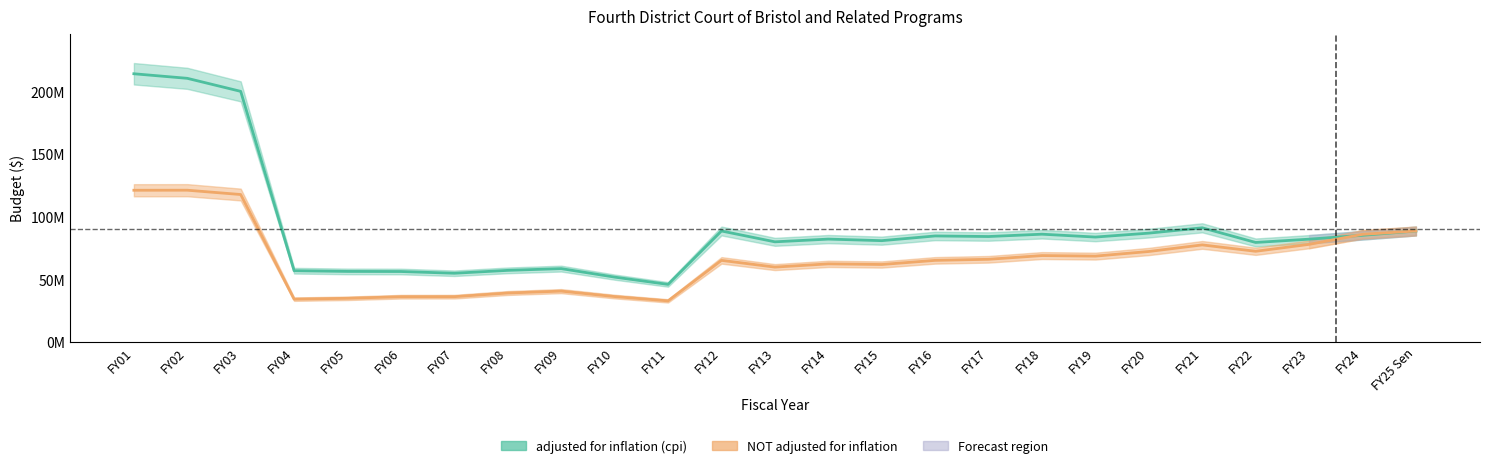

What is the sum of the NOT adjusted for inflation values at FY01 and FY02?

242313983